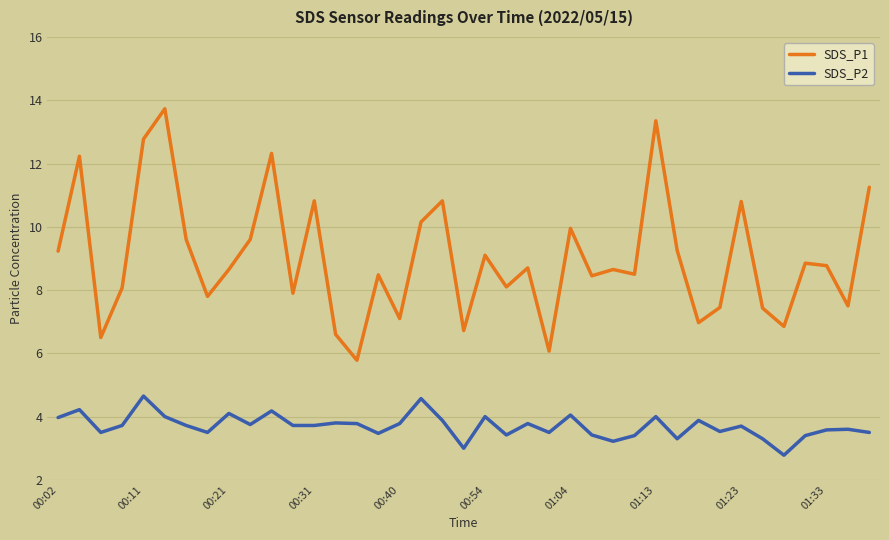

Which series has the largest range (max minus min)?

SDS_P1